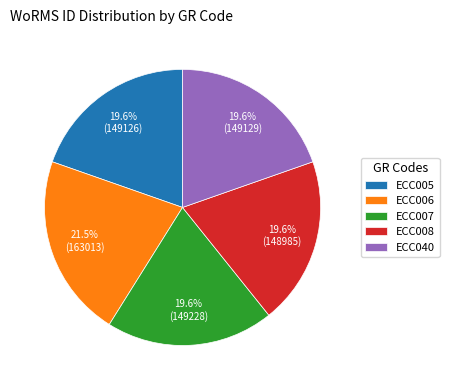

True or false: ECC040 accounts for 34% of the total.

False